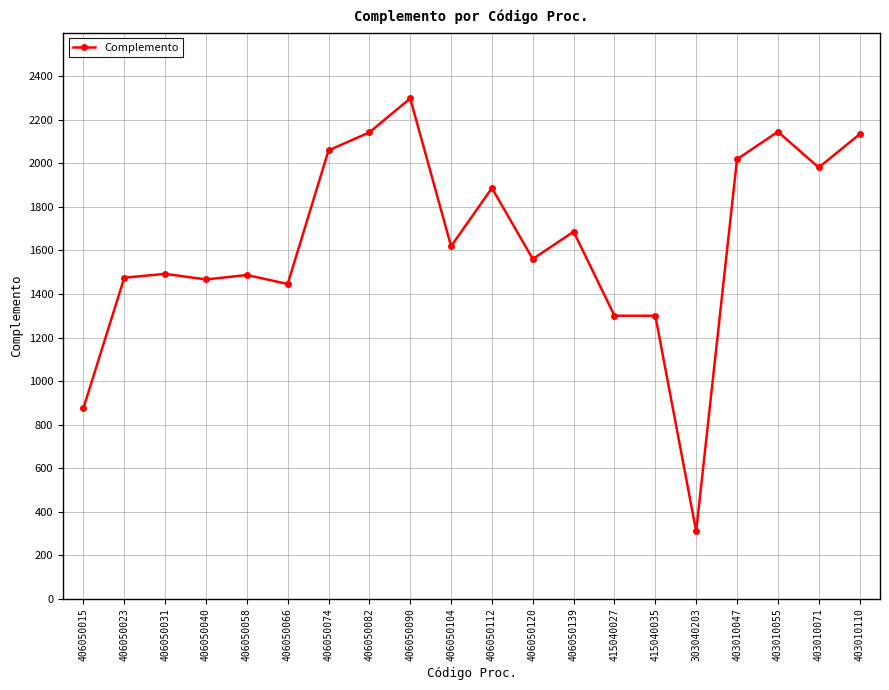

What is the value of the 9th point from the left?

2297.7